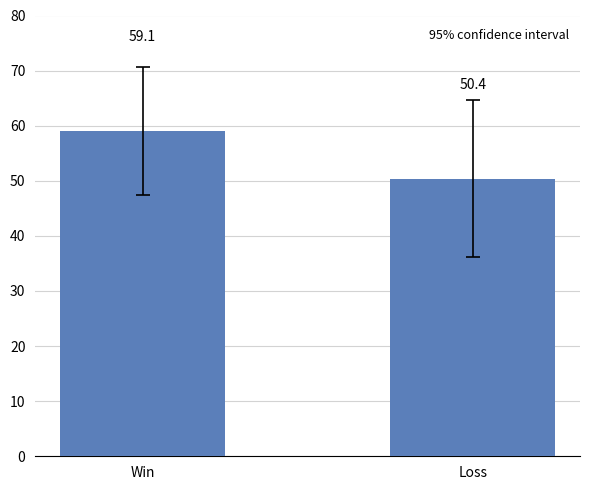

The value at Win is 103.5. True or false?

False